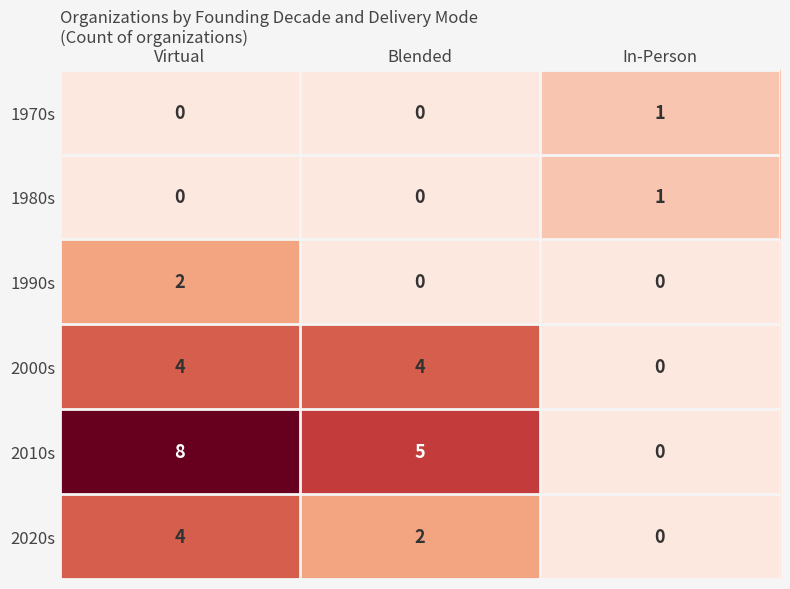

What is the spread (max minus min) of values at In-Person?

1